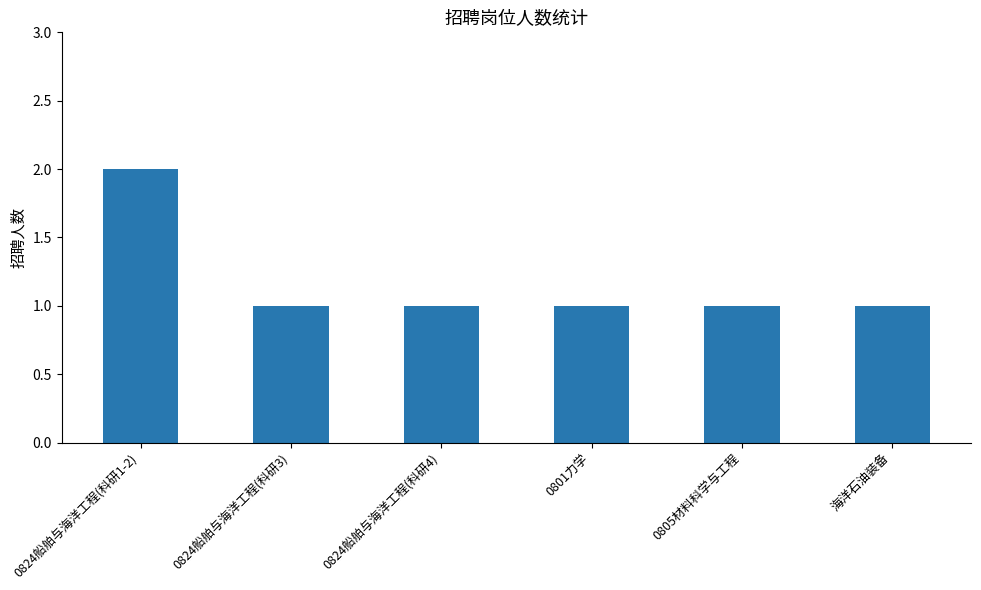

What is the minimum value shown in the chart?

1